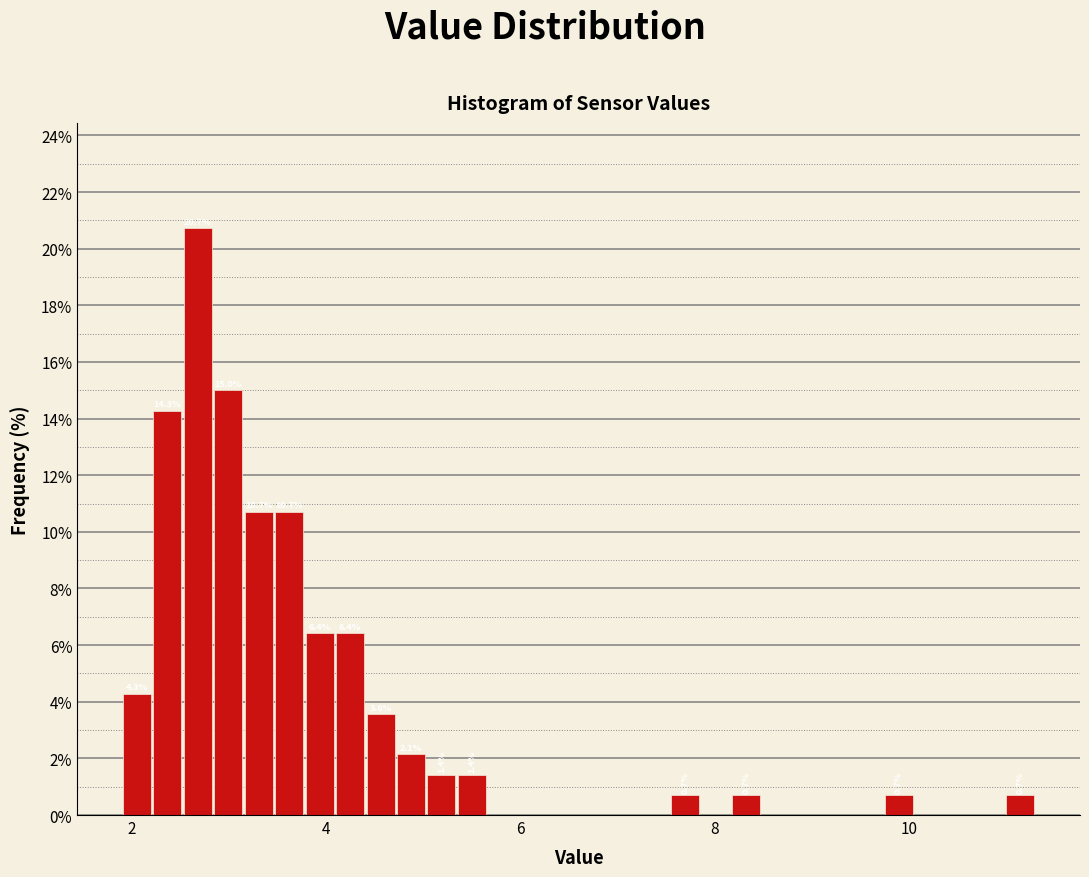

Around what value on the x-axis is the tallest bar? Give the approximate position of its centre, as read against the axis.

2.6